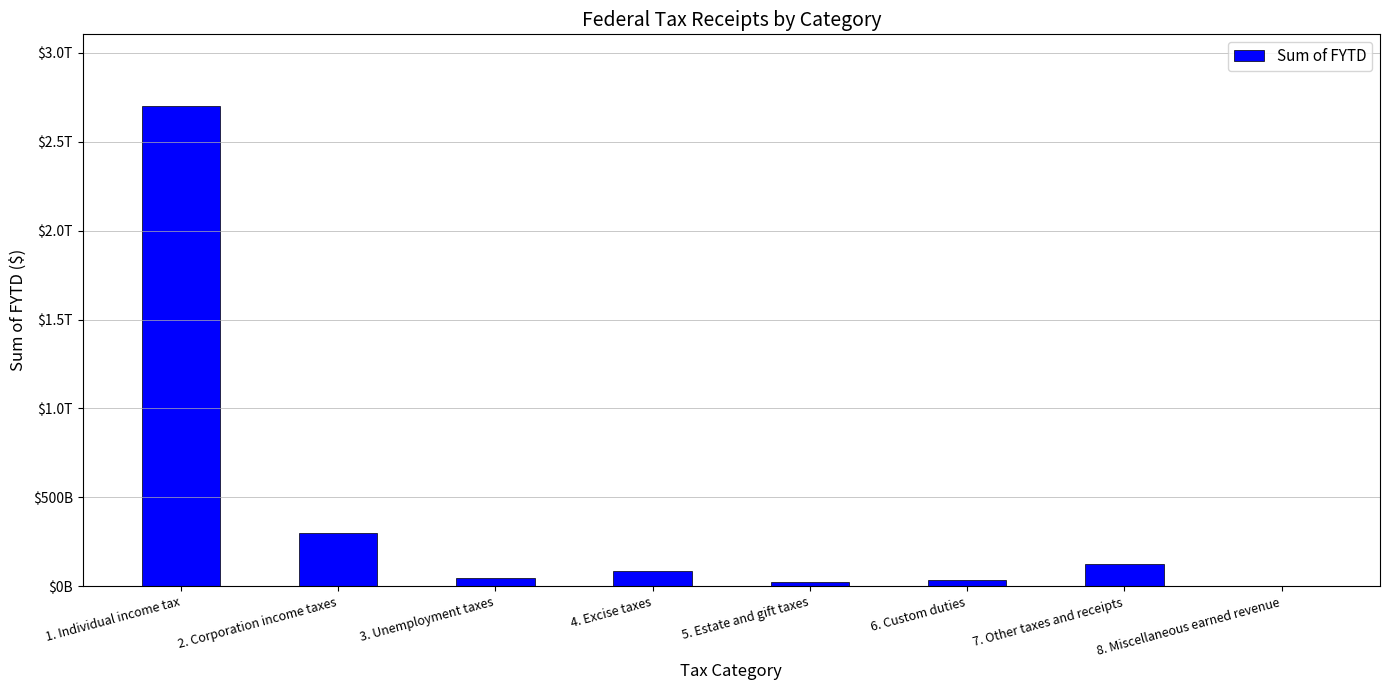

What is the label of the 8th bar from the right?

1. Individual income tax